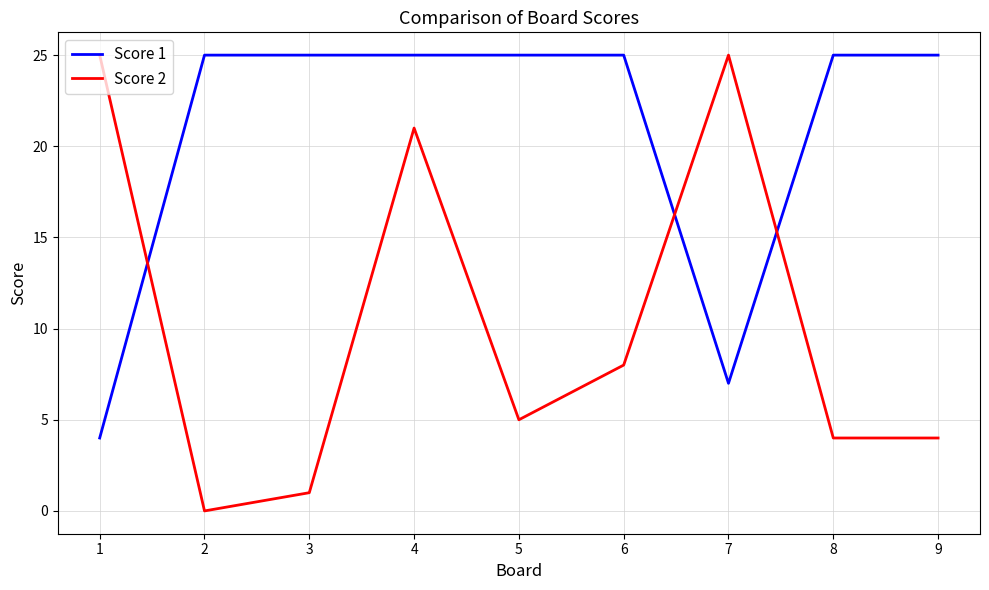

True or false: Score 2 has a value of 1 at 9.

False